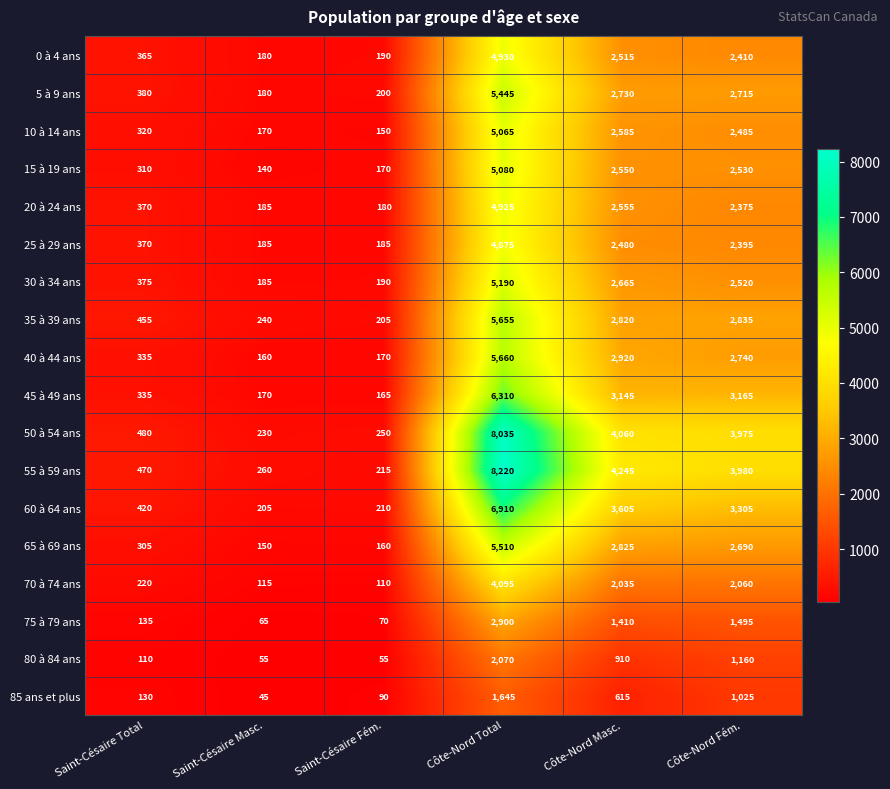

At Côte-Nord Total, list the series in order from smallest to largest.

85 ans et plus, 80 à 84 ans, 75 à 79 ans, 70 à 74 ans, 25 à 29 ans, 20 à 24 ans, 0 à 4 ans, 10 à 14 ans, 15 à 19 ans, 30 à 34 ans, 5 à 9 ans, 65 à 69 ans, 35 à 39 ans, 40 à 44 ans, 45 à 49 ans, 60 à 64 ans, 50 à 54 ans, 55 à 59 ans